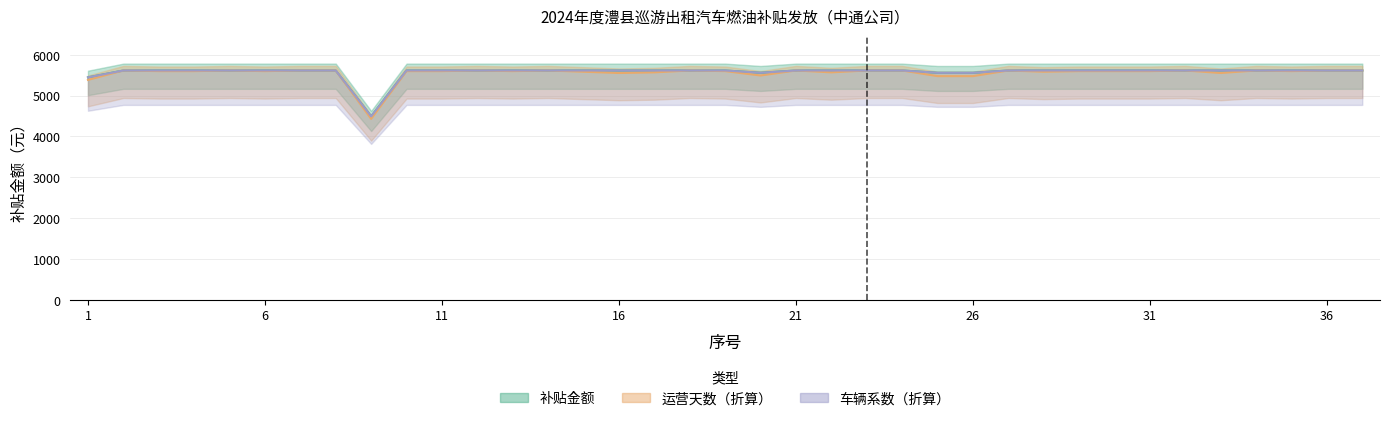

True or false: 运营天数 has more than 2 interior local peaks.

True